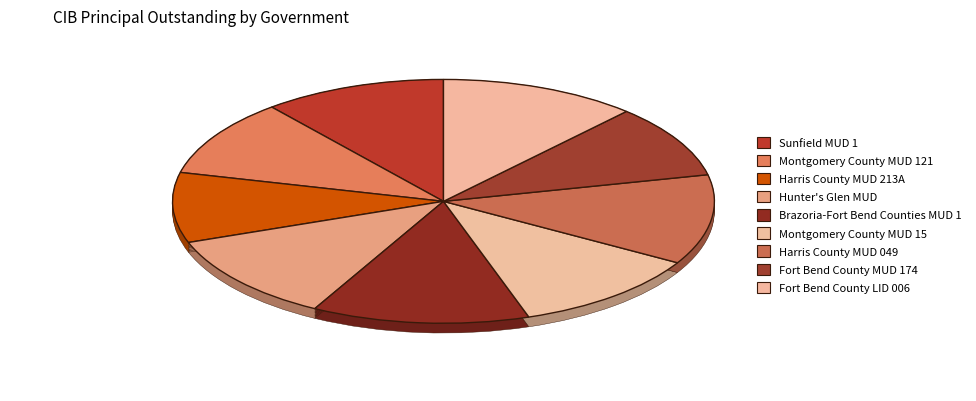

Is the sum of Brazoria-Fort Bend Counties MUD 1 and Harris County MUD 049 greater than half?

No